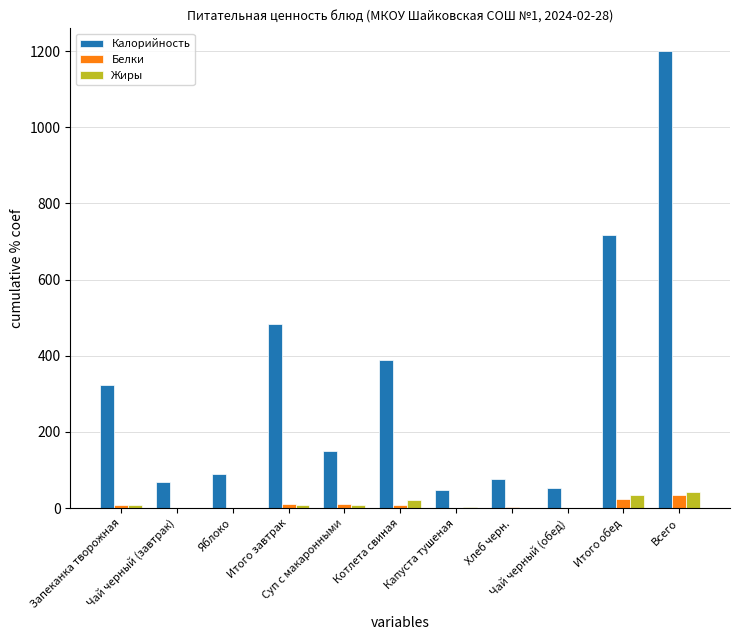

Which series has the largest total across all categories?

Калорийность